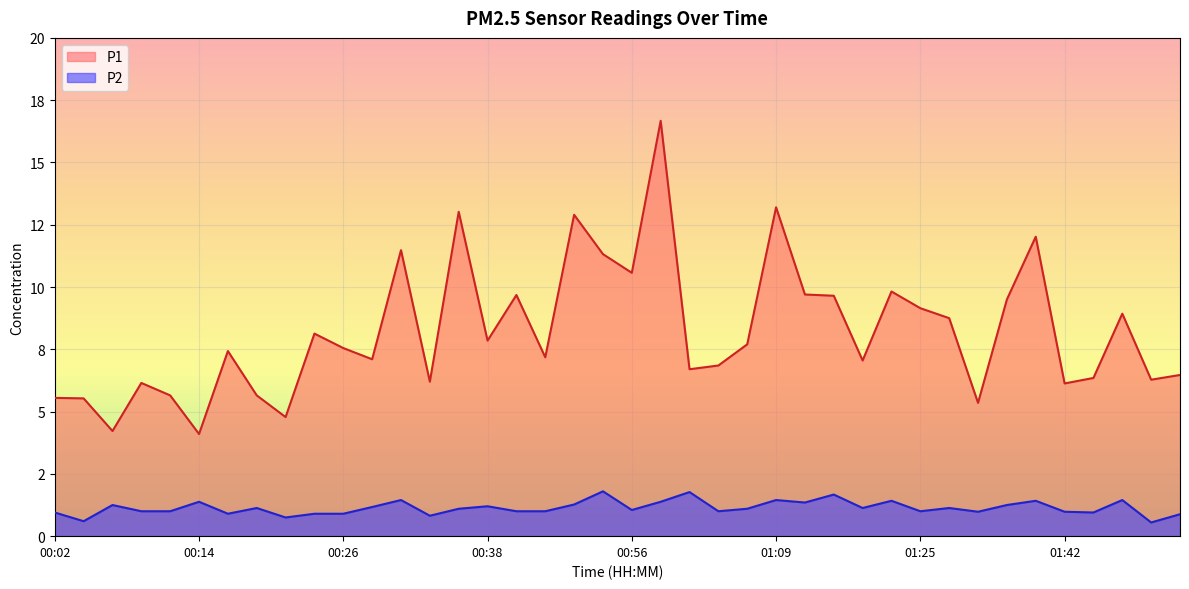

What is the sum of the P1 values at 01:37 and 01:27?

18.2